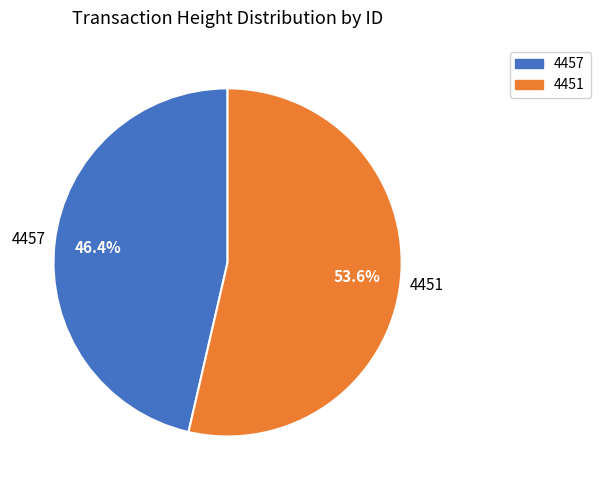

Which slice is the largest?

4451